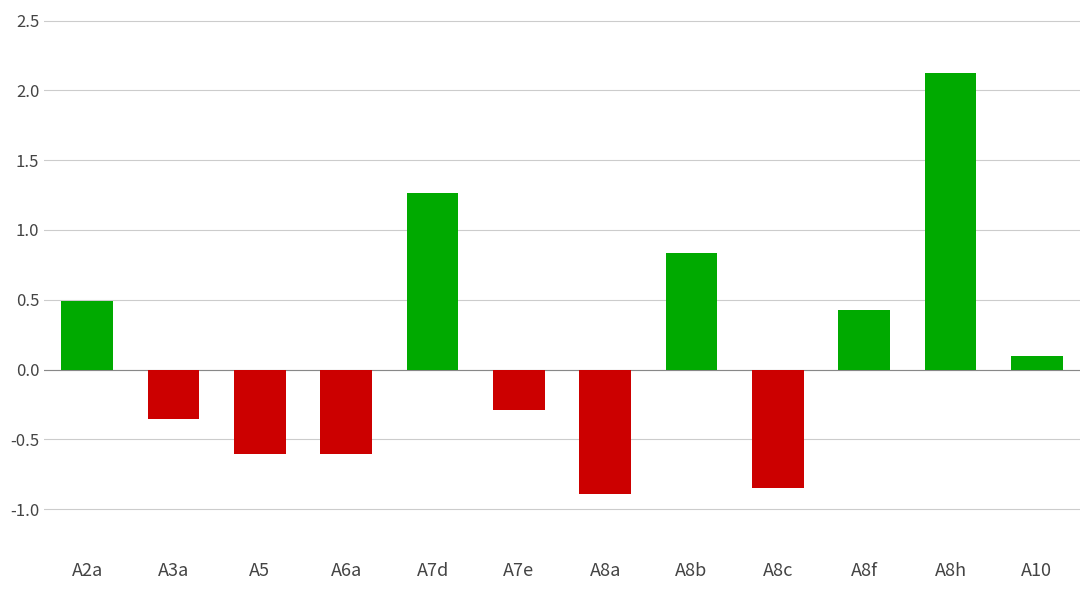

True or false: the data shows -0.6 at A5.

True